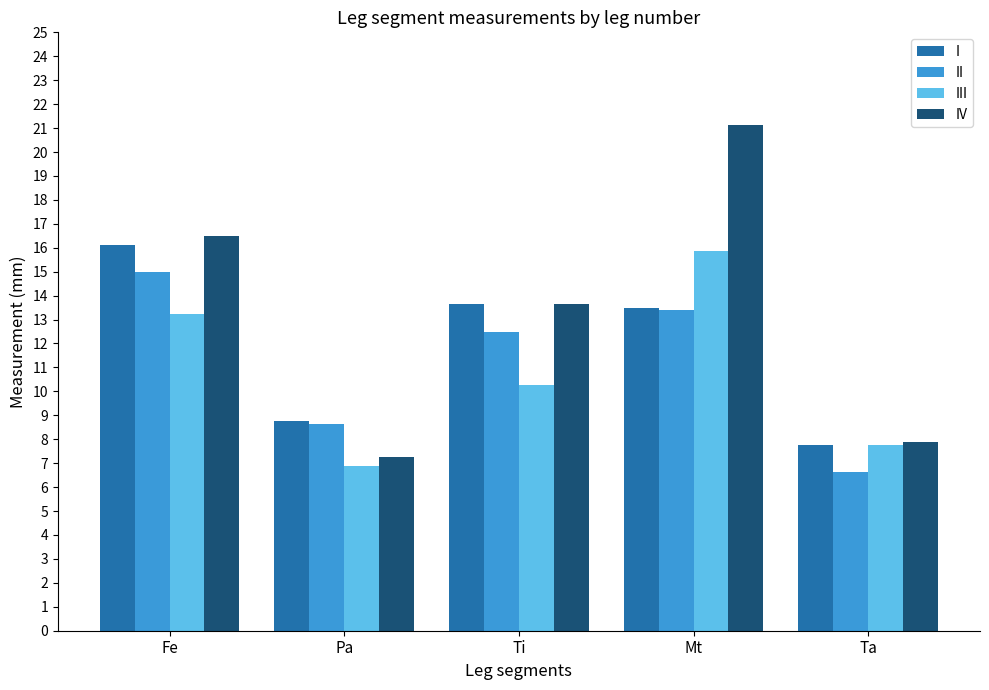

Which series has the largest range (max minus min)?

IV